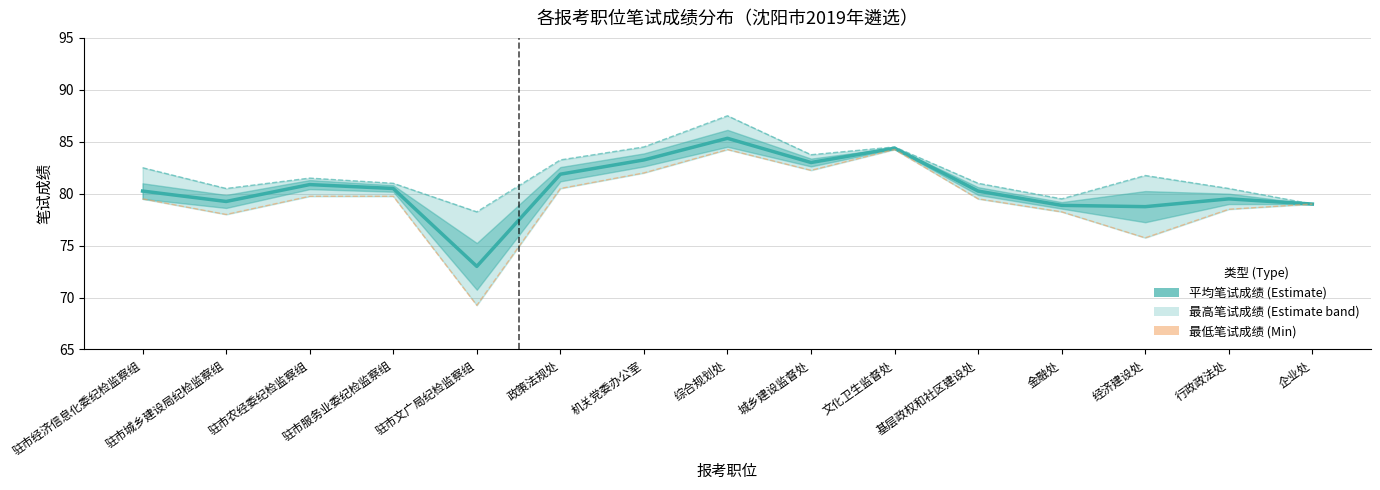

What is the difference between the 最高笔试成绩 (Max) values at 综合规划处 and 城乡建设监督处?

3.8